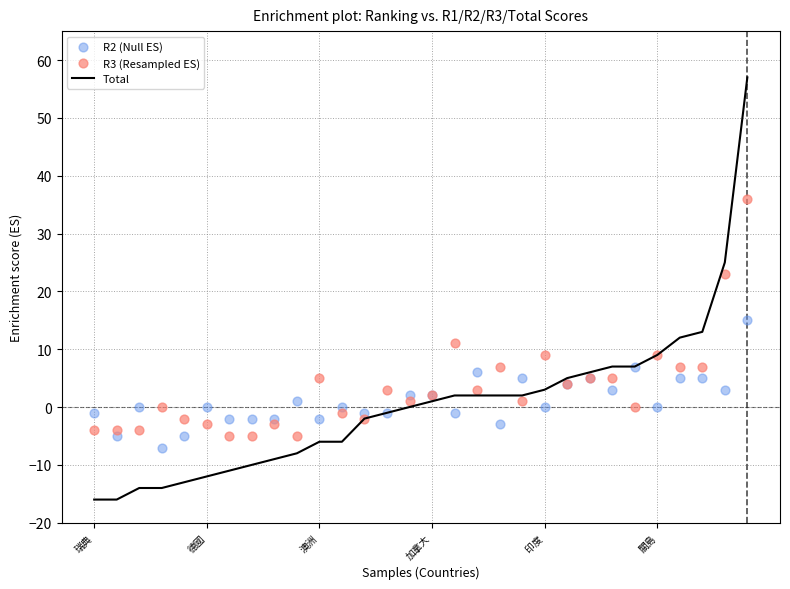

At how many categories does at least one series exceed 19?

2